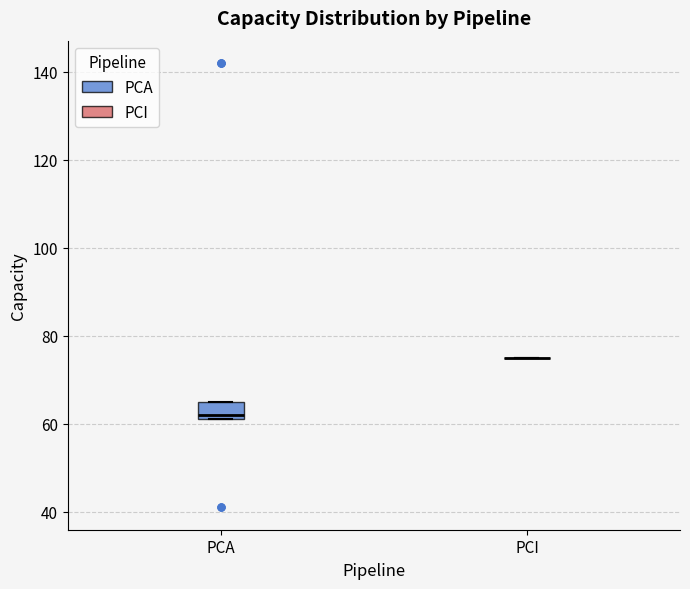

Comparing the boxes themselves (not the whiskers), which one is the tallest?

PCA